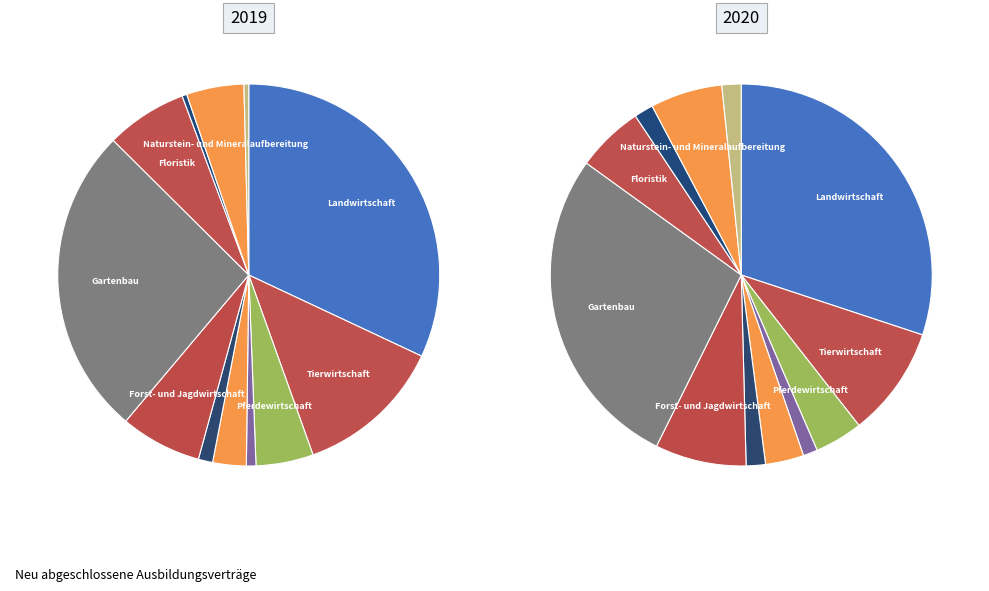

What is the total percentage of Tierpflege and Fischwirtschaft?

3.6%